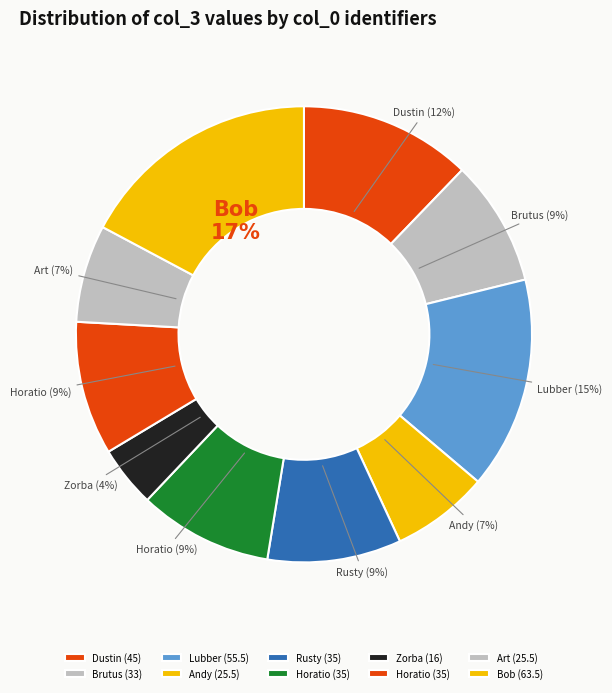

How many segments does this pie chart have?

10